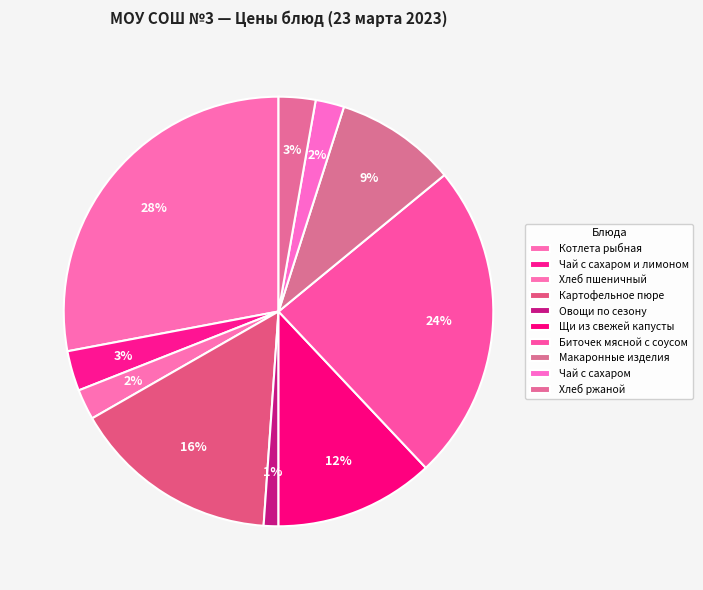

Which category has the smallest portion of the pie?

Овощи по сезону